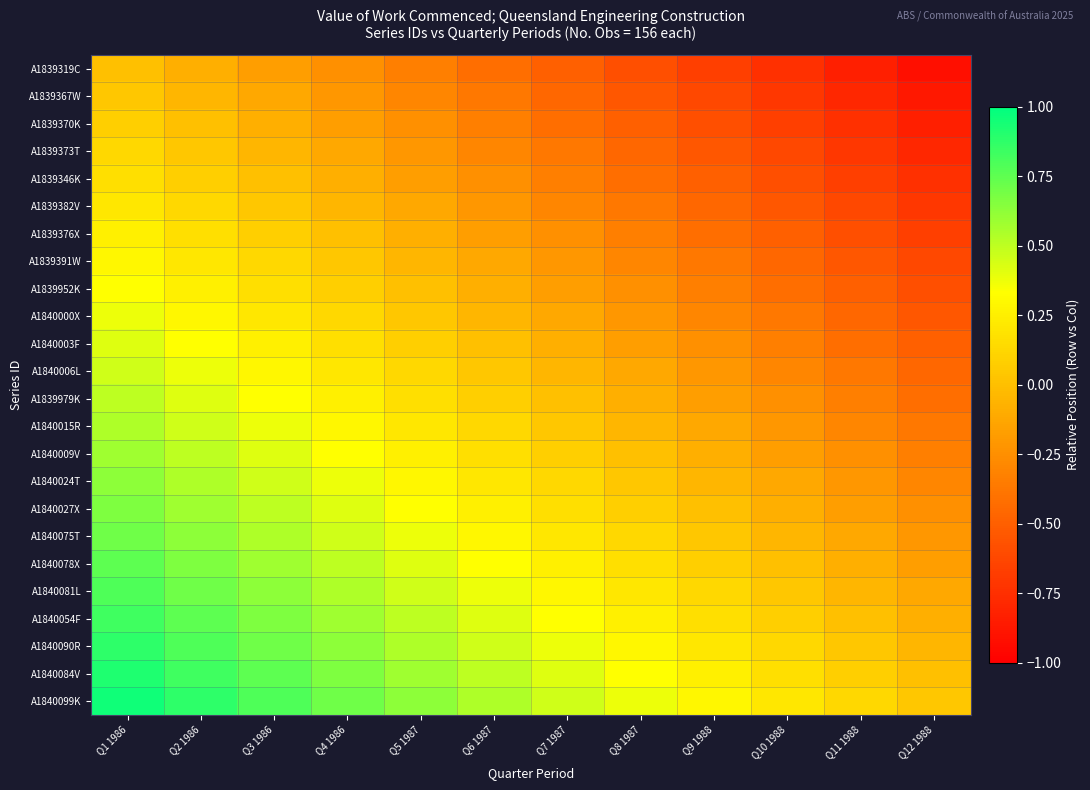

Count the number of categories in the chart.

12